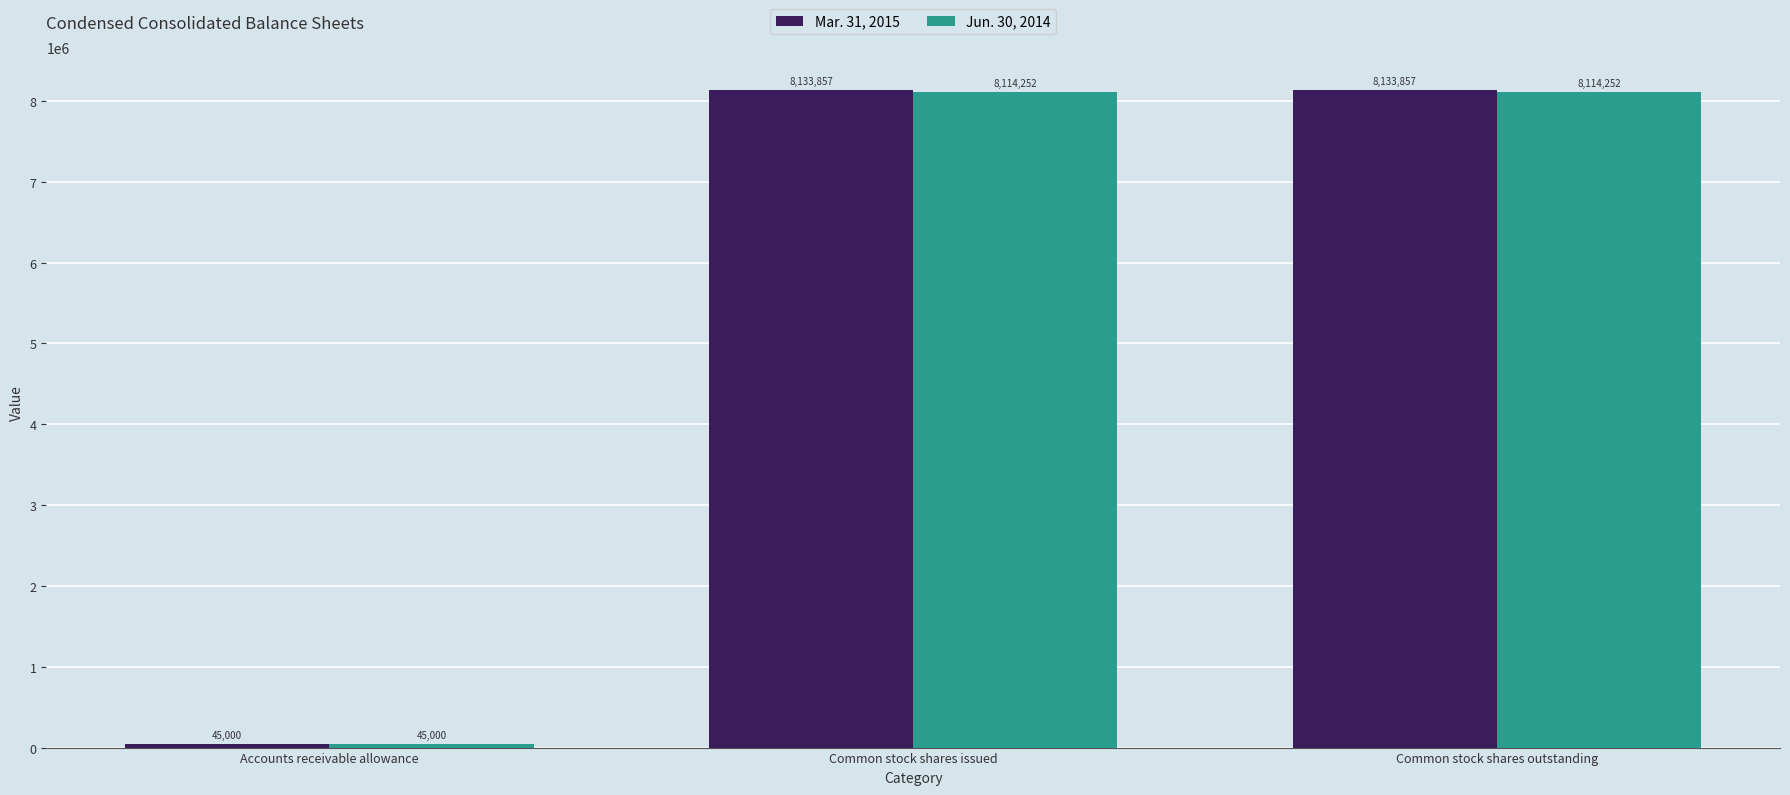

Is it true that Jun. 30, 2014 equals 4298290 at Common stock shares issued?

False